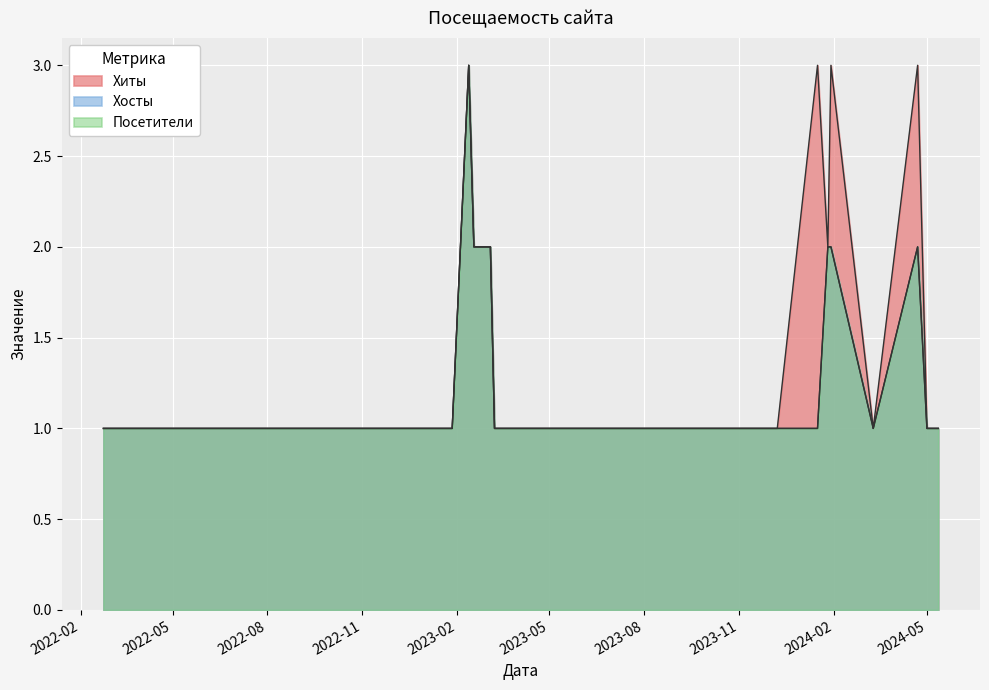

How many lines are shown in the chart?

3